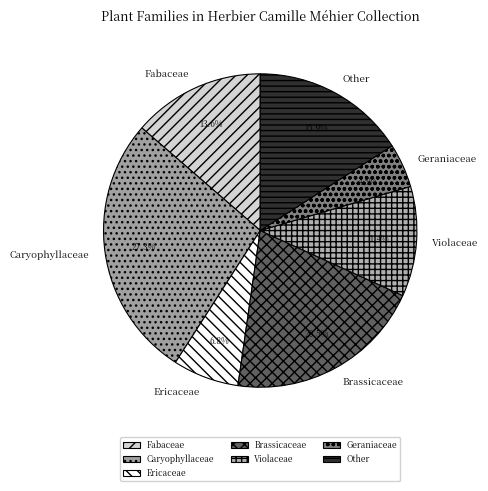

The Violaceae slice represents 11% of the pie. True or false?

True